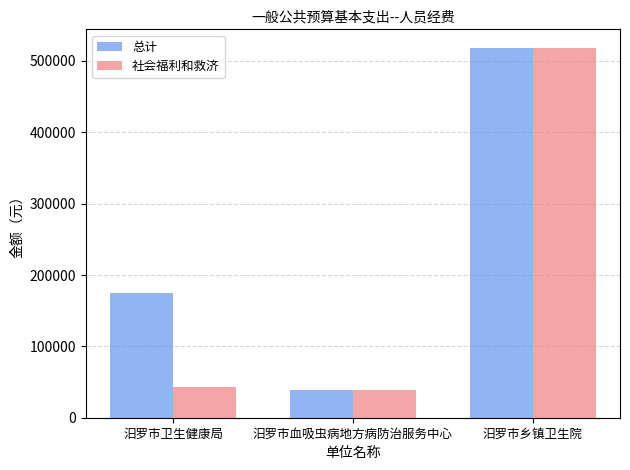

Which category has the highest value across all series?

汨罗市乡镇卫生院